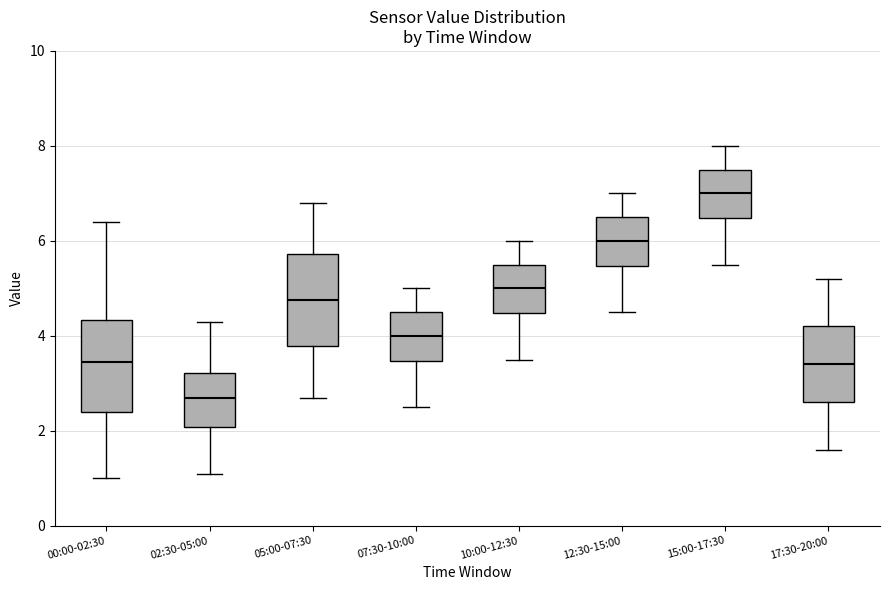

Reading left to right, read every box against the y-axis: the position of its median line, the range the box covers, and the ends of its whiskers. The values are not printed on the chart, so give them approximately, as read against the axis.

00:00-02:30: median 3.4, box 2.4 to 4.4, whiskers 1.0 to 6.4
02:30-05:00: median 2.8, box 2.0 to 3.2, whiskers 1.2 to 4.4
05:00-07:30: median 4.8, box 3.8 to 5.8, whiskers 2.8 to 6.8
07:30-10:00: median 4.0, box 3.4 to 4.6, whiskers 2.6 to 5.0
10:00-12:30: median 5.0, box 4.4 to 5.6, whiskers 3.6 to 6.0
12:30-15:00: median 6.0, box 5.4 to 6.6, whiskers 4.6 to 7.0
15:00-17:30: median 7.0, box 6.4 to 7.6, whiskers 5.6 to 8.0
17:30-20:00: median 3.4, box 2.6 to 4.2, whiskers 1.6 to 5.2